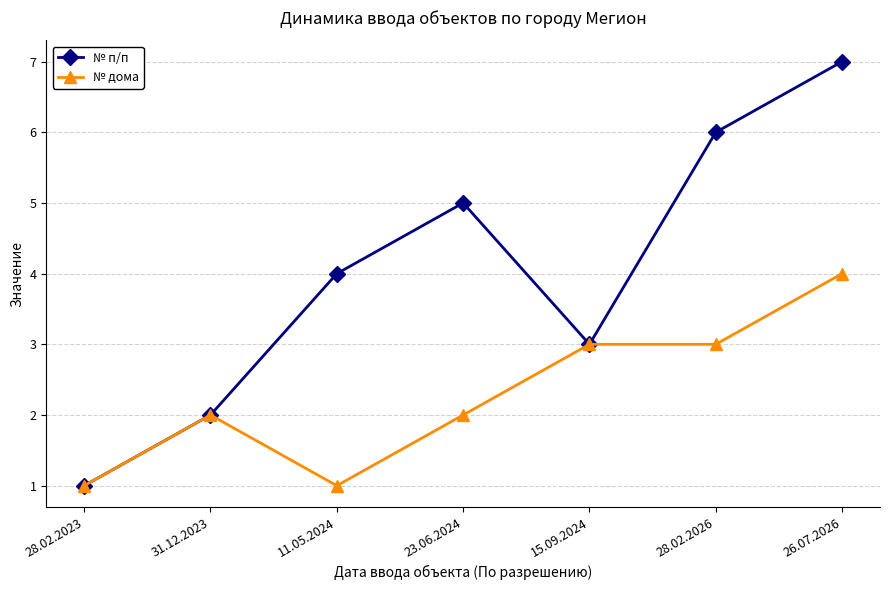

Where is the first local minimum for № п/п?

15.09.2024